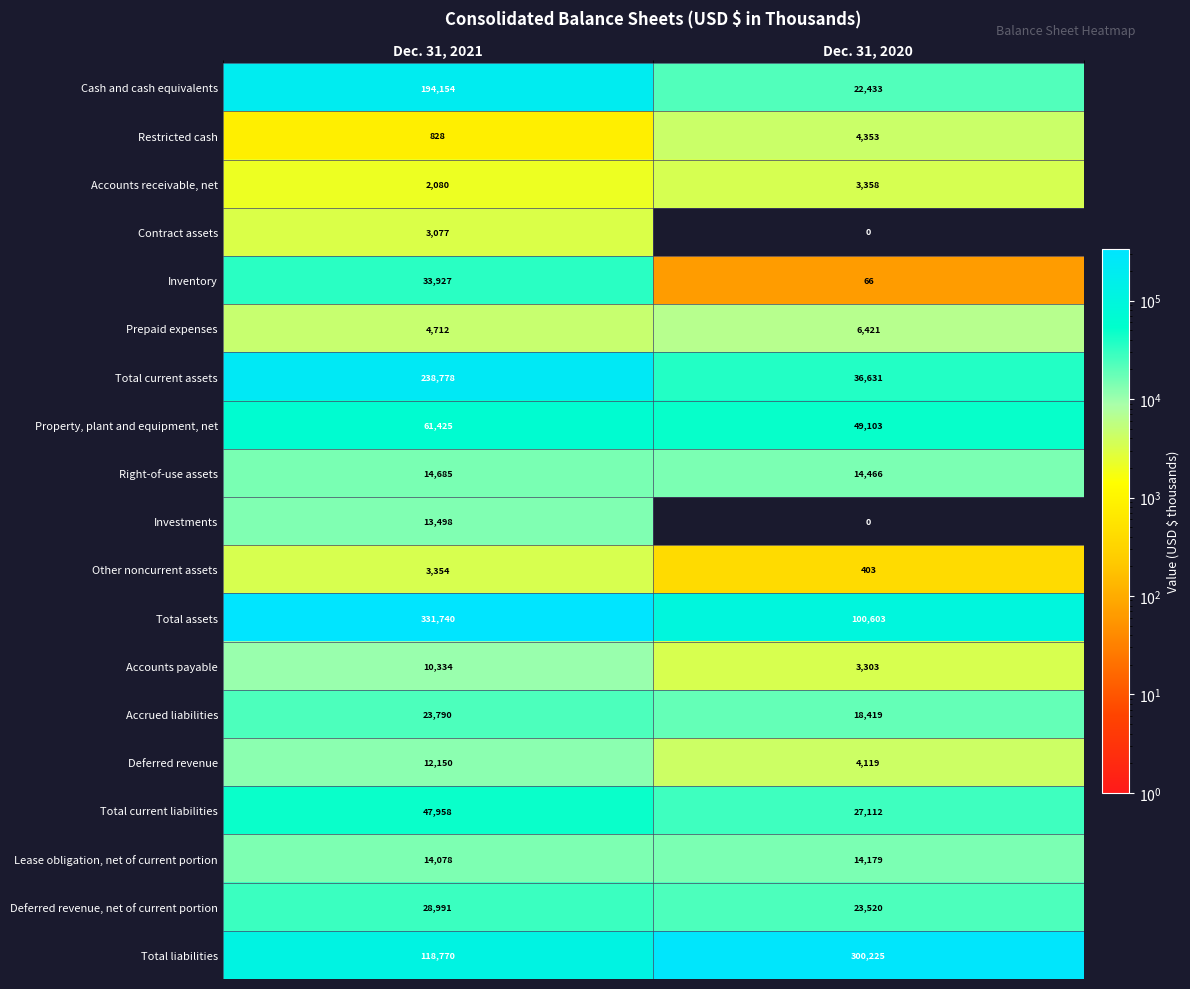

What is the difference between the Total liabilities values at Dec. 31, 2020 and Dec. 31, 2021?

181455